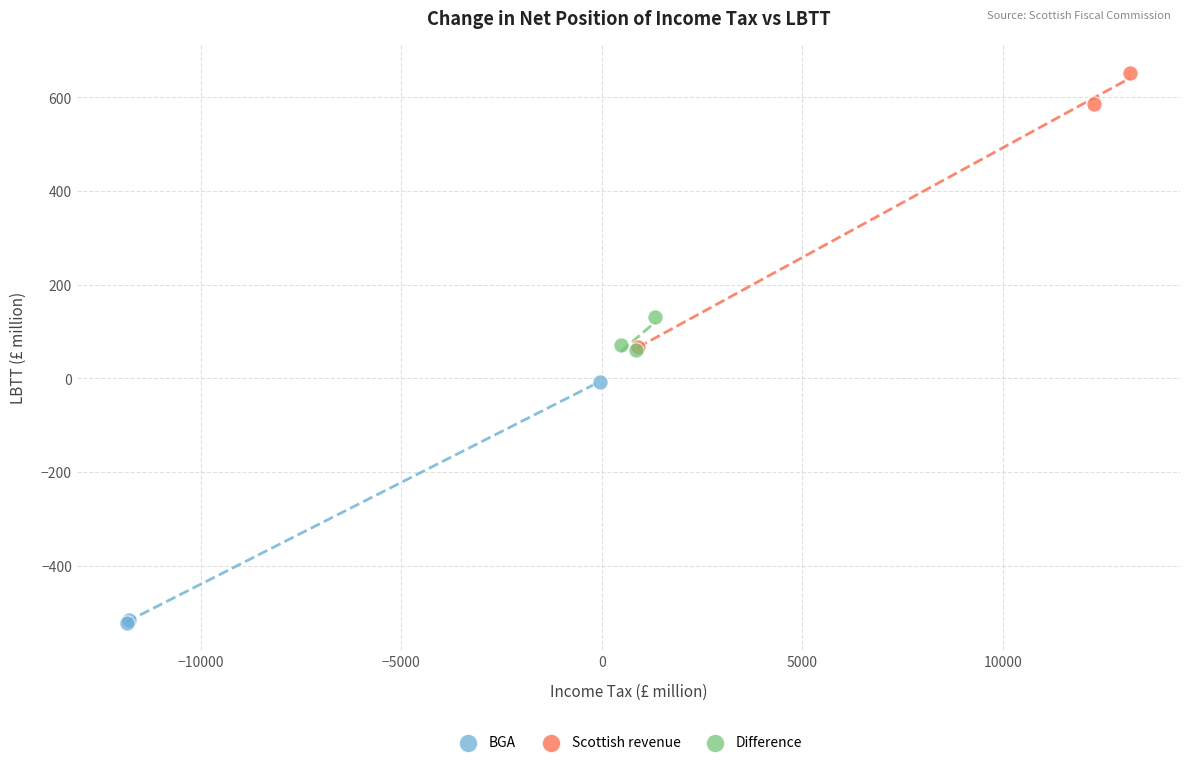

Which series contains the lowest Y value?

BGA